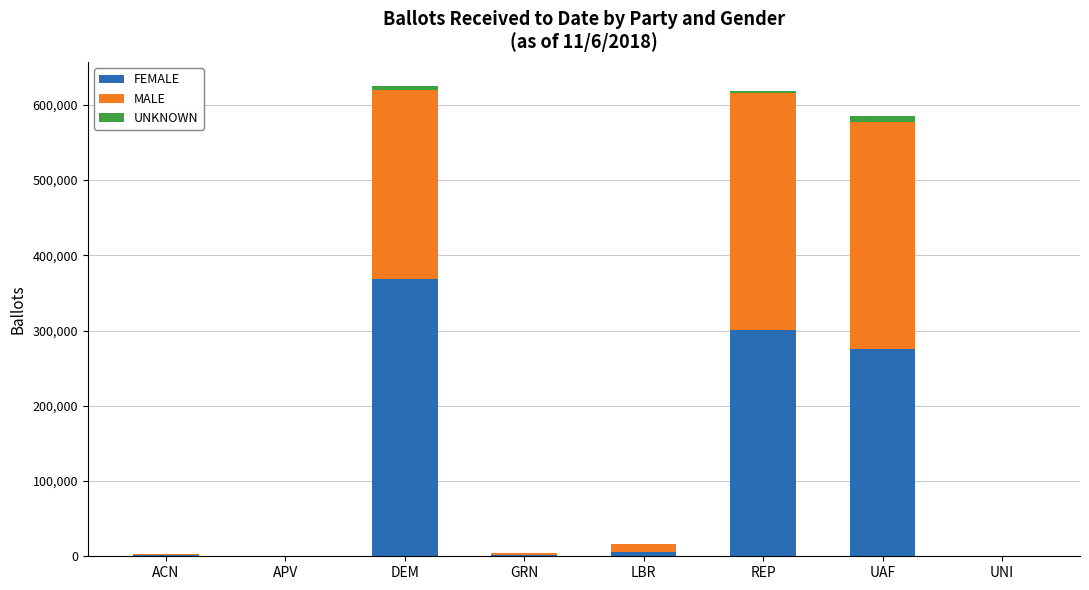

What are all the series names shown in the legend?

FEMALE, MALE, UNKNOWN